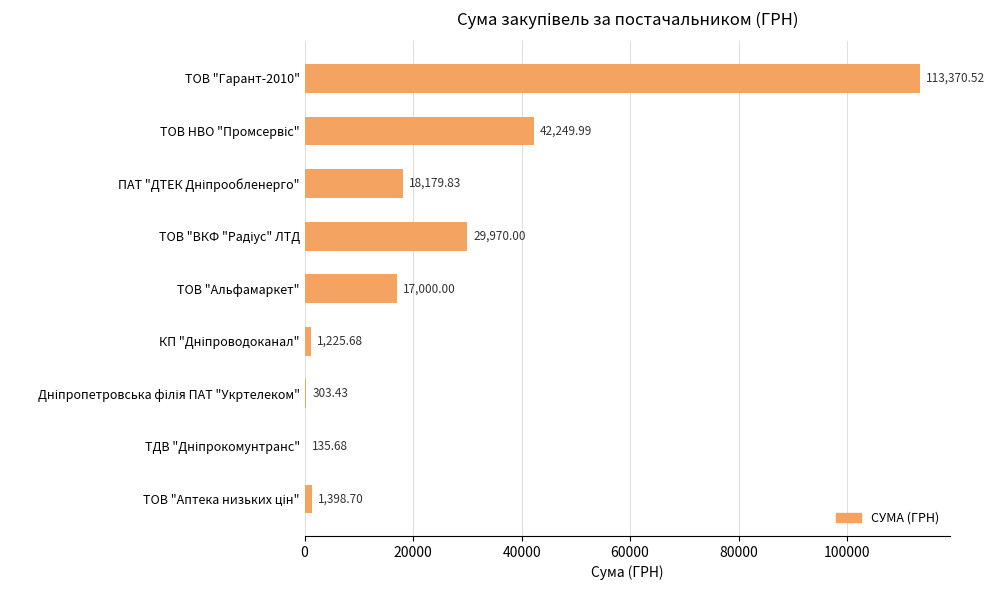

What is the sum of all values?

223833.8